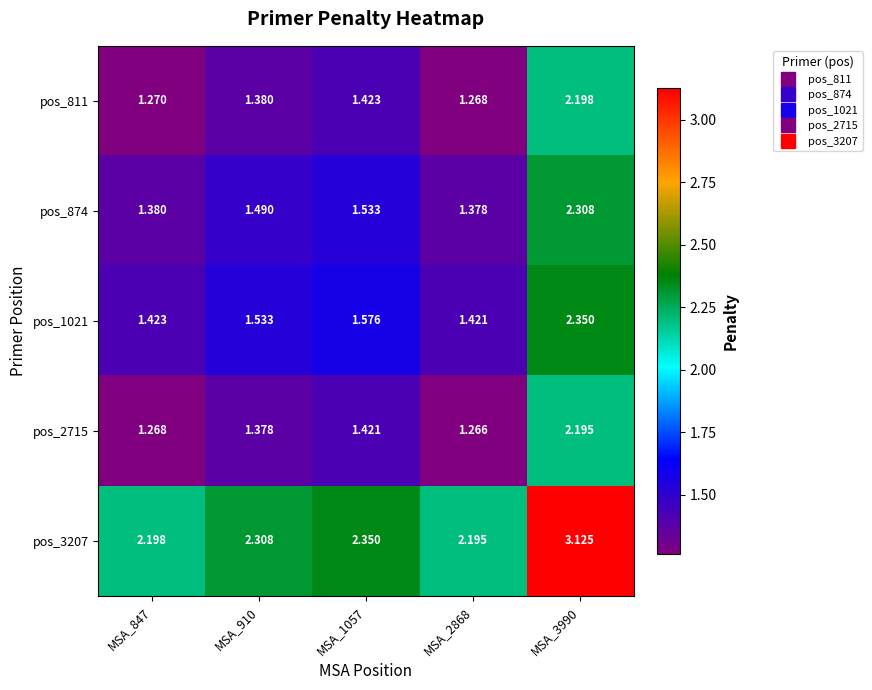

Is the value of pos_811 at MSA_910 greater than the value of pos_3207 at MSA_847?

No